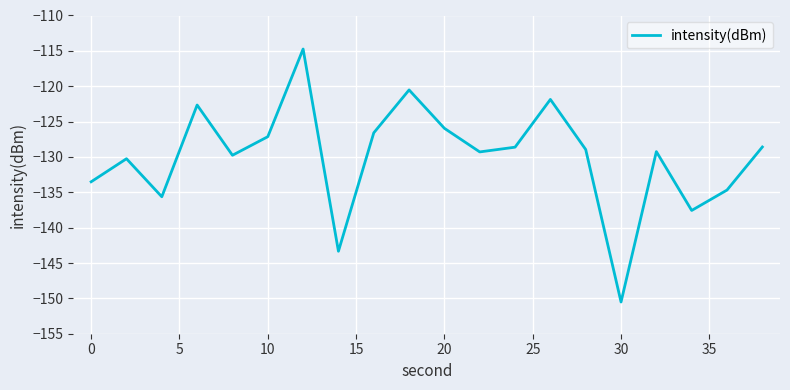

What is the maximum value shown in the chart?

-114.7